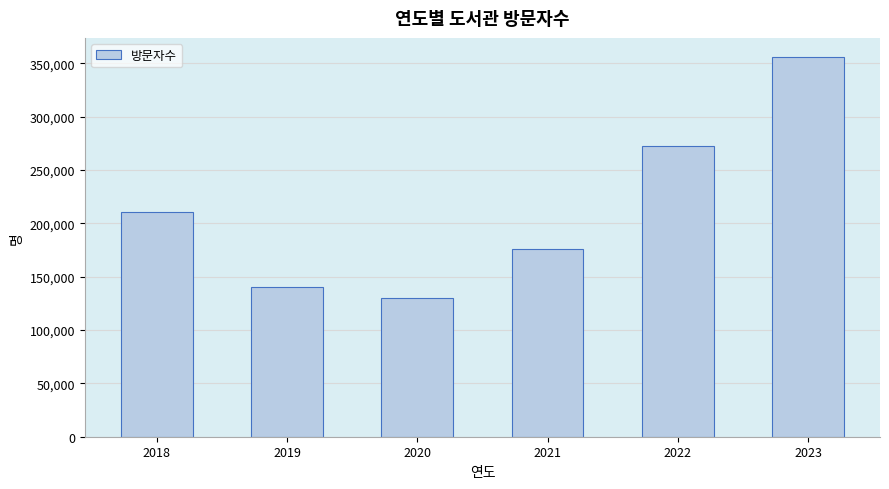

Read the value at 2022, to the nearest 10.

272390